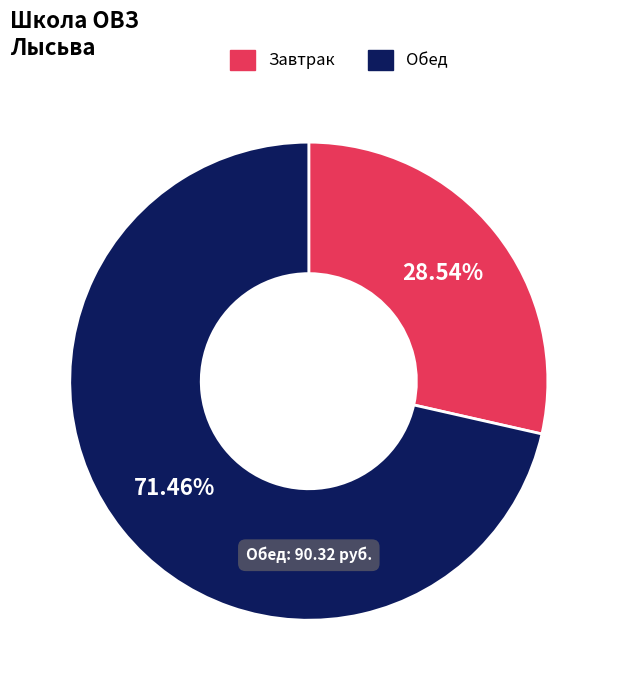

How many segments does this pie chart have?

2